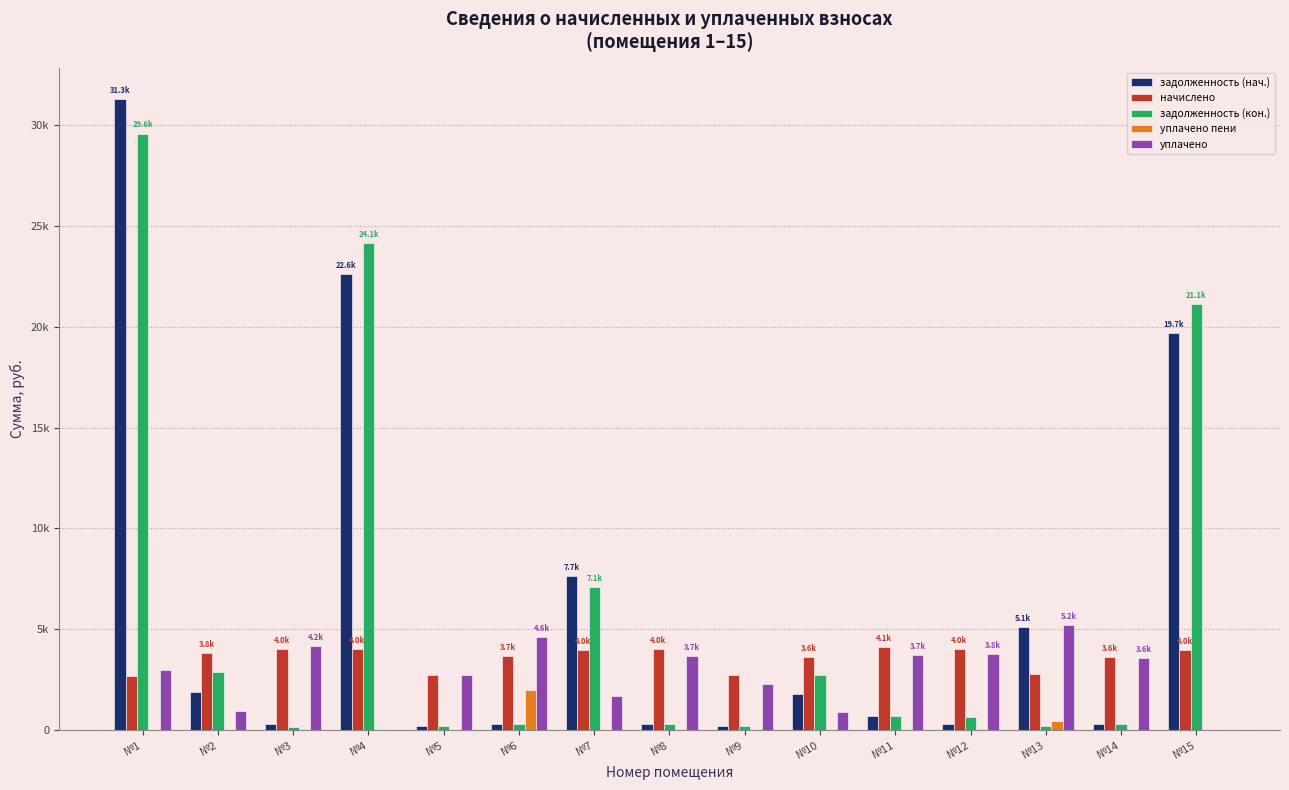

Are the bars grouped side by side (vs. stacked)?

Yes